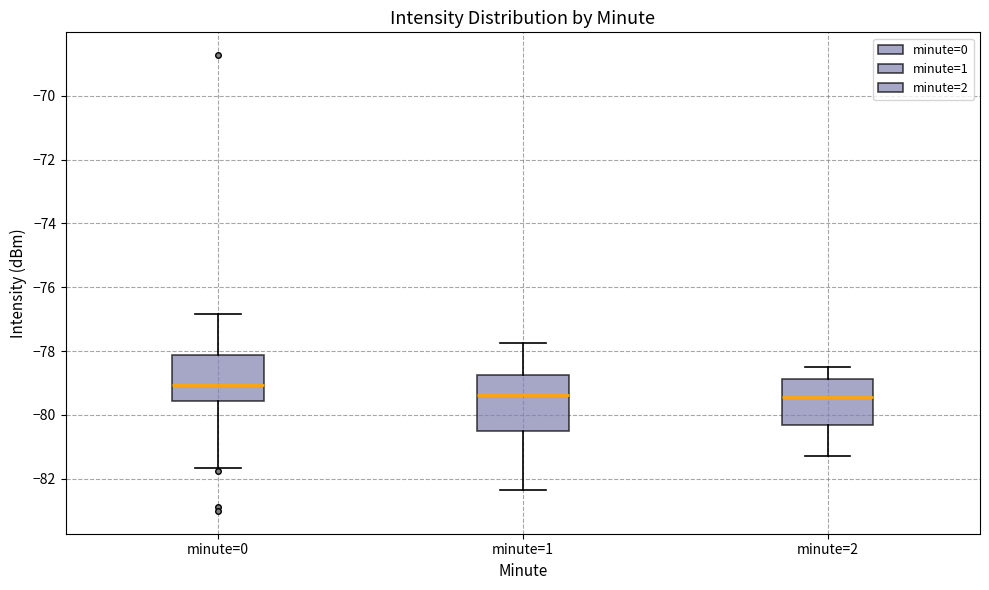

Reading left to right, read every box against the y-axis: the position of its median line, the range the box covers, and the ends of its whiskers. The values are not printed on the chart, so give them approximately, as read against the axis.

minute=0: median -79.0, box -79.6 to -78.2, whiskers -81.6 to -76.8
minute=1: median -79.4, box -80.6 to -78.8, whiskers -82.4 to -77.8
minute=2: median -79.4, box -80.4 to -78.8, whiskers -81.2 to -78.4